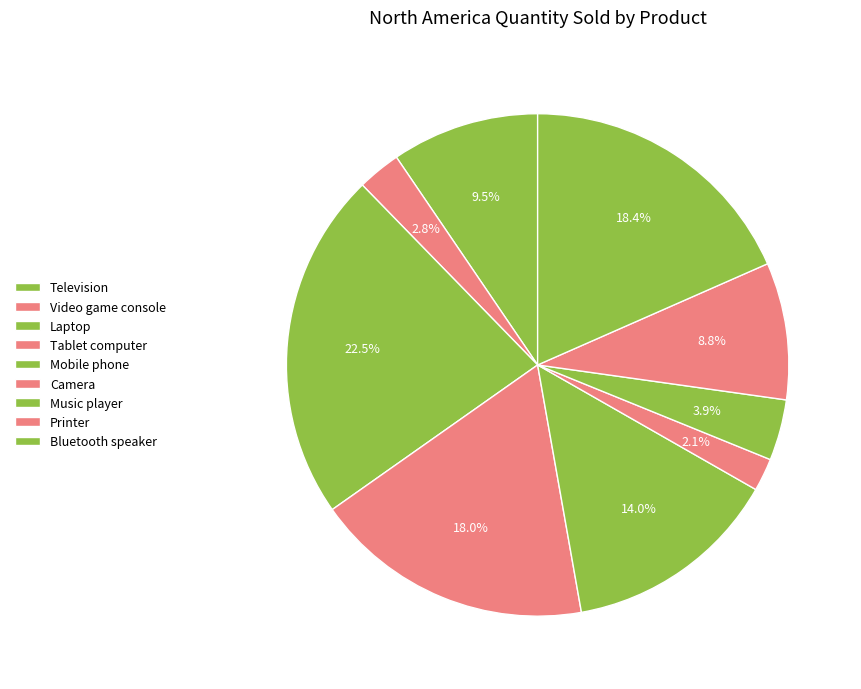

How many slices are in this pie chart?

9